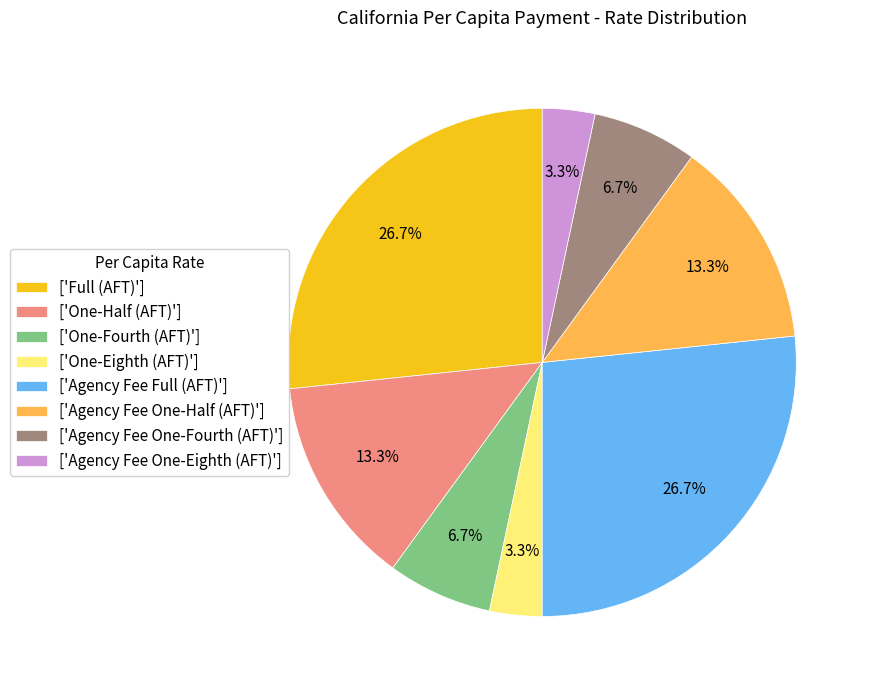

What is the ratio of the value at ['Agency Fee One-Half (AFT)'] to the value at ['Full (AFT)']?

0.5